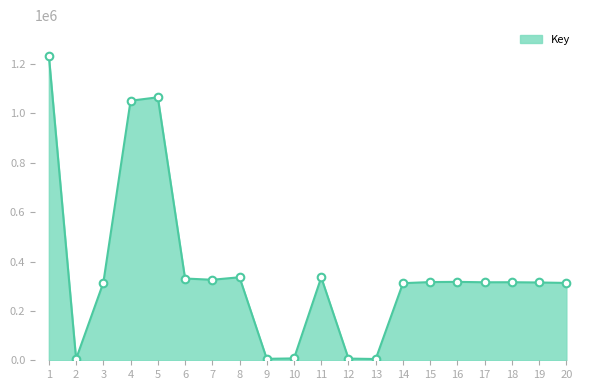

What is the ratio of the value at 19 to the value at 12?

45.7